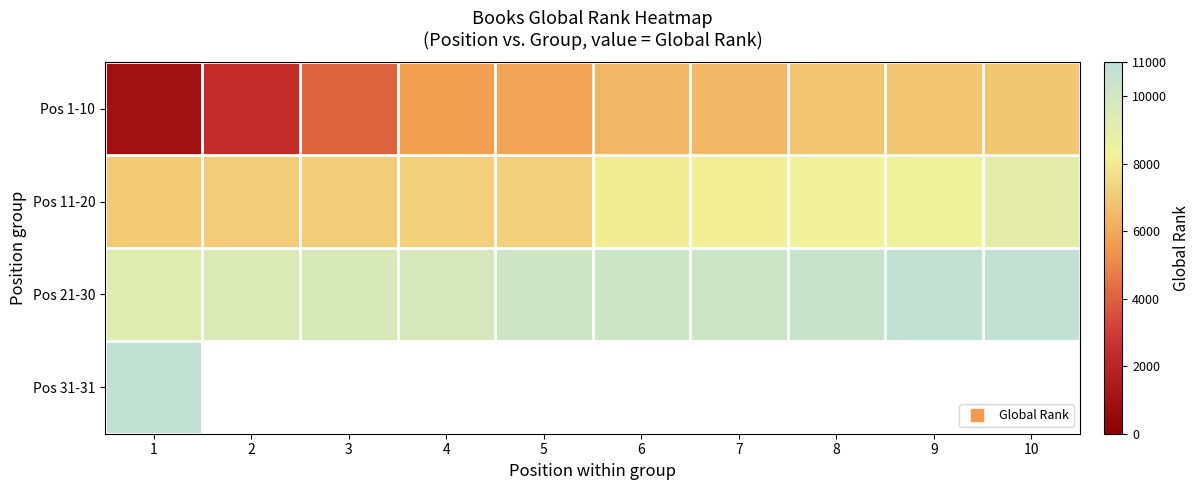

Rank the series by their maximum value, from highest to lowest.

Pos 31-31, Pos 21-30, Pos 11-20, Pos 1-10